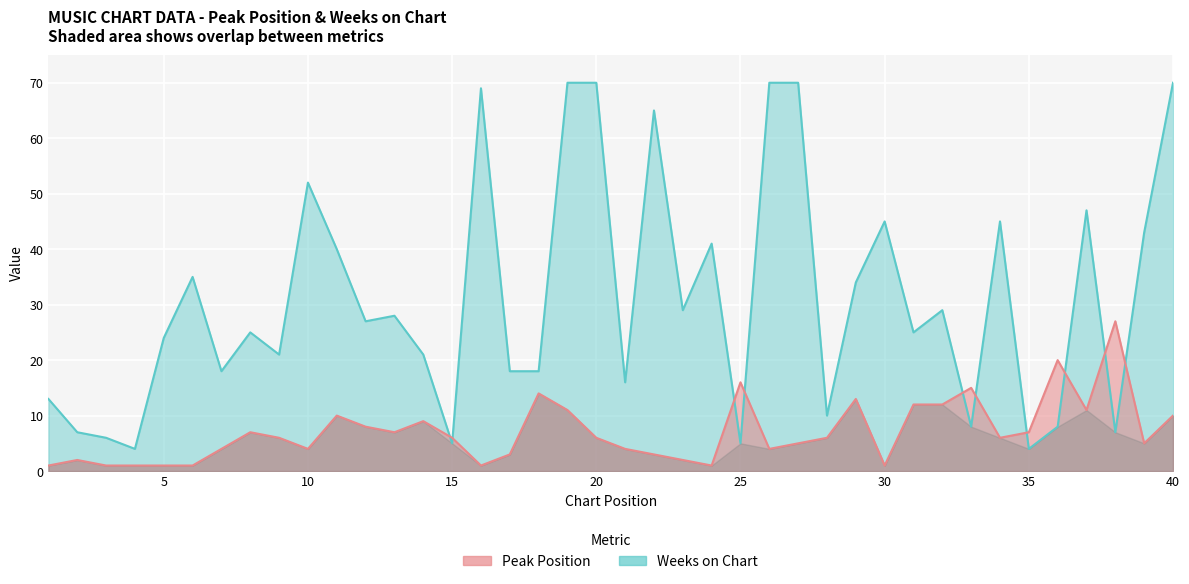

The value of Weeks on Chart at 2 is 3. True or false?

False